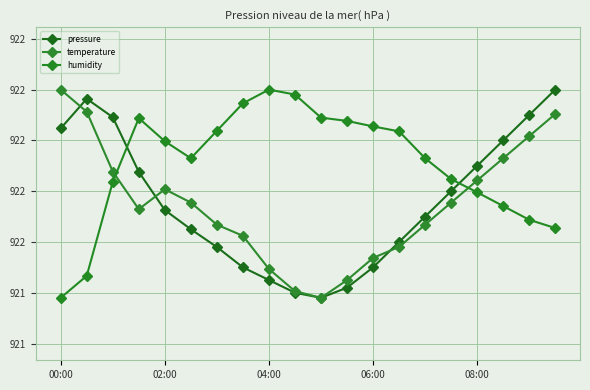

How many lines are shown in the chart?

3